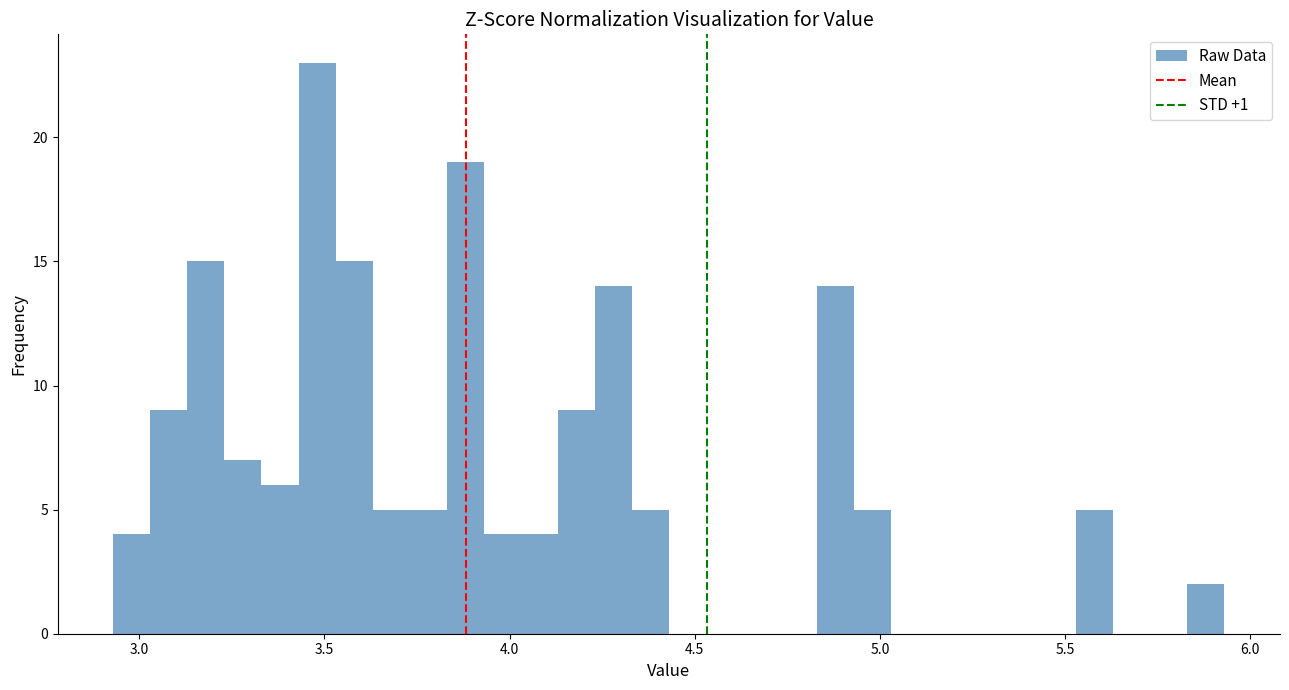

Around what value on the x-axis is the tallest bar? Give the approximate position of its centre, as read against the axis.

3.50